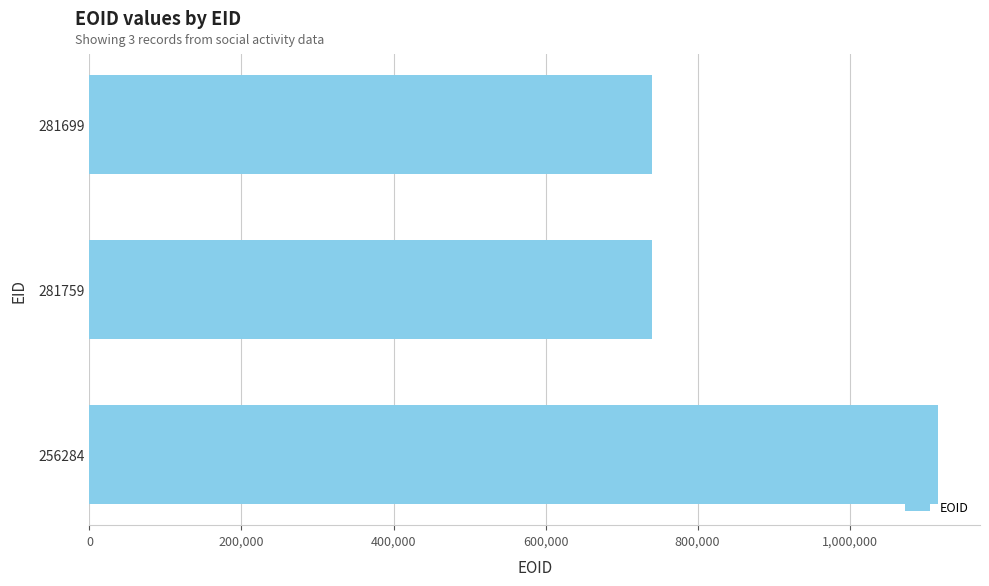

What is the sum of all values?

2596746